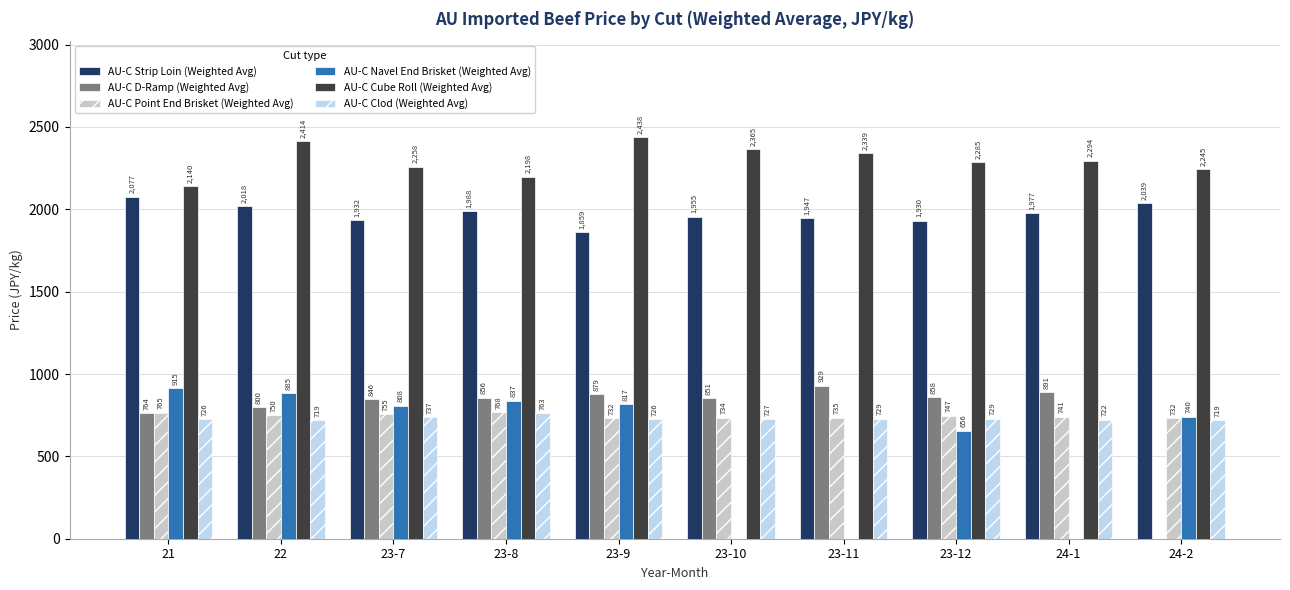

Which series changed the most between 23-9 and 24-2?

AU-C D-Ramp (Weighted Avg)